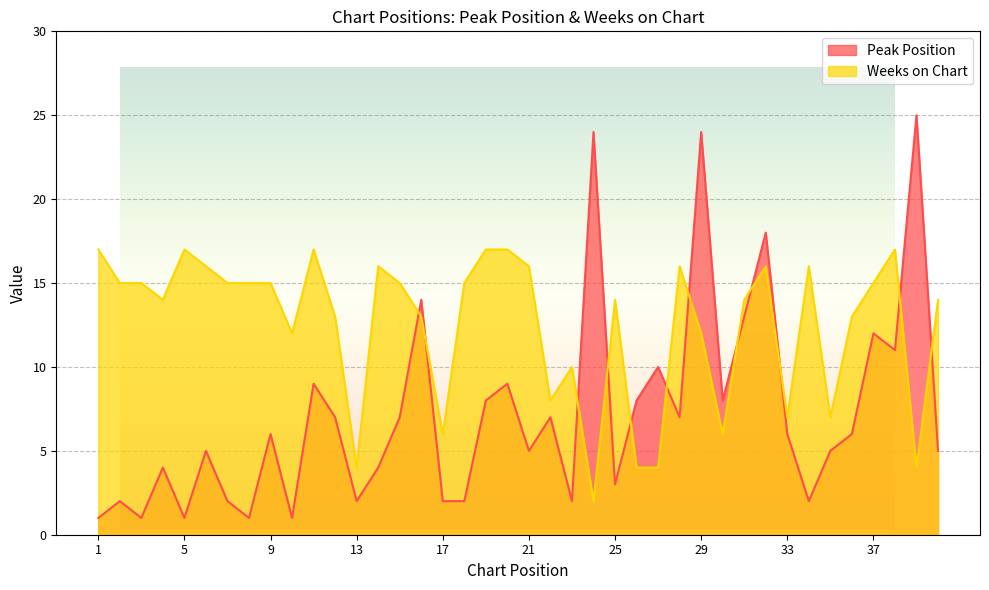

How many values in the Weeks on Chart series exceed 15?

12